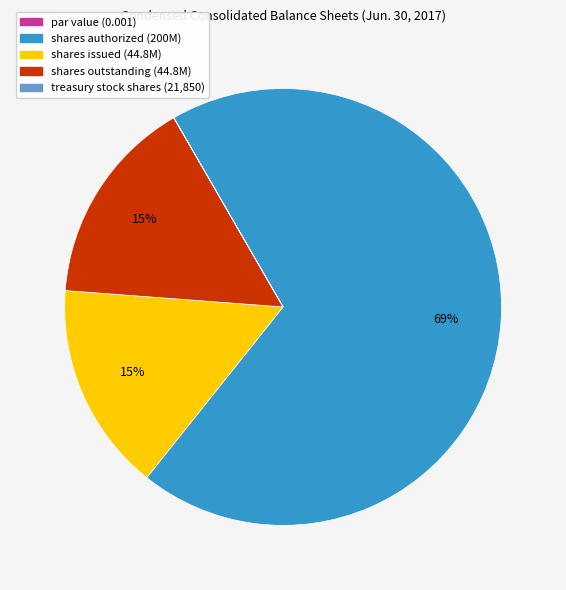

To the nearest percent, what is the average slice percentage?

20%